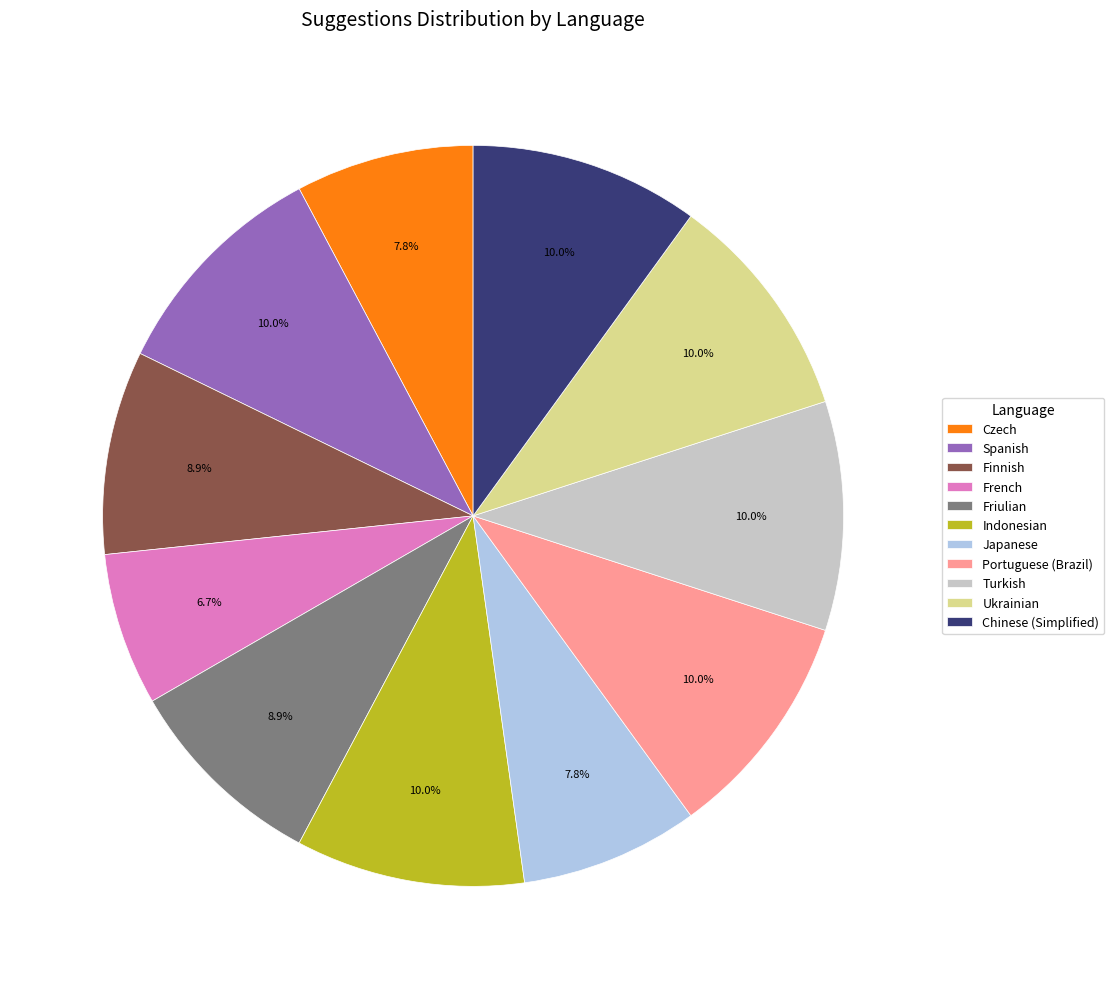

How many segments does this pie chart have?

11